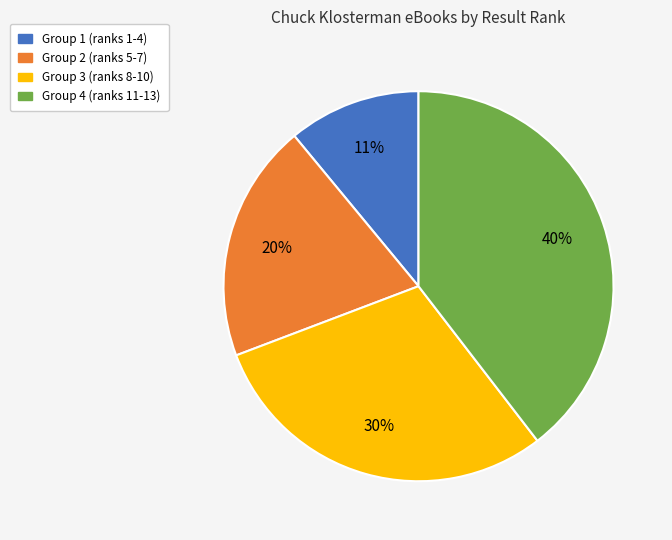

Is there any slice that represents more than half of the pie?

No